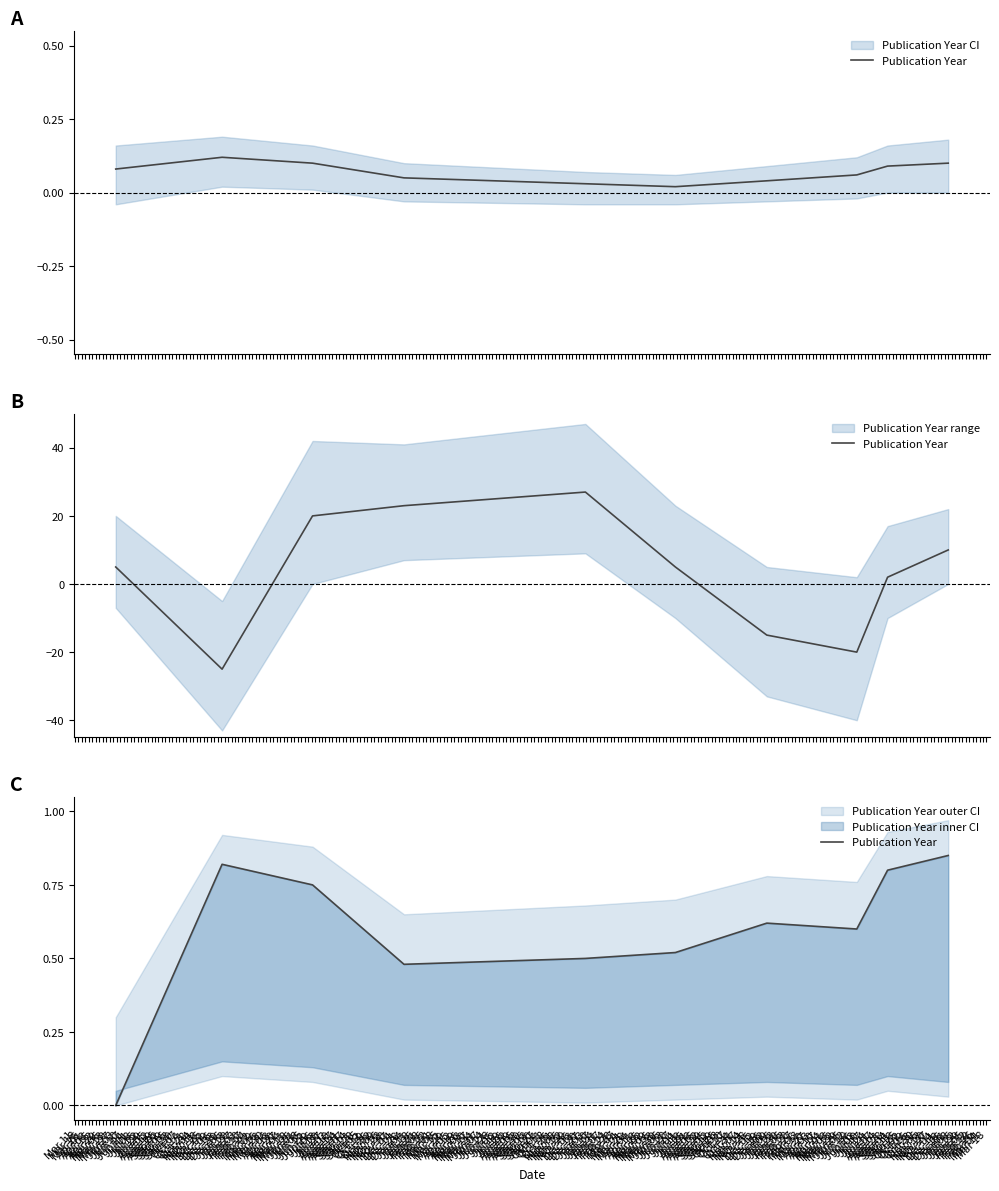

Rank the categories by value from lowest to highest.

Mar 11, Apr 01, Apr 08, Apr 15, Apr 29, Apr 22, Mar 25, May 06, Mar 18, May 13